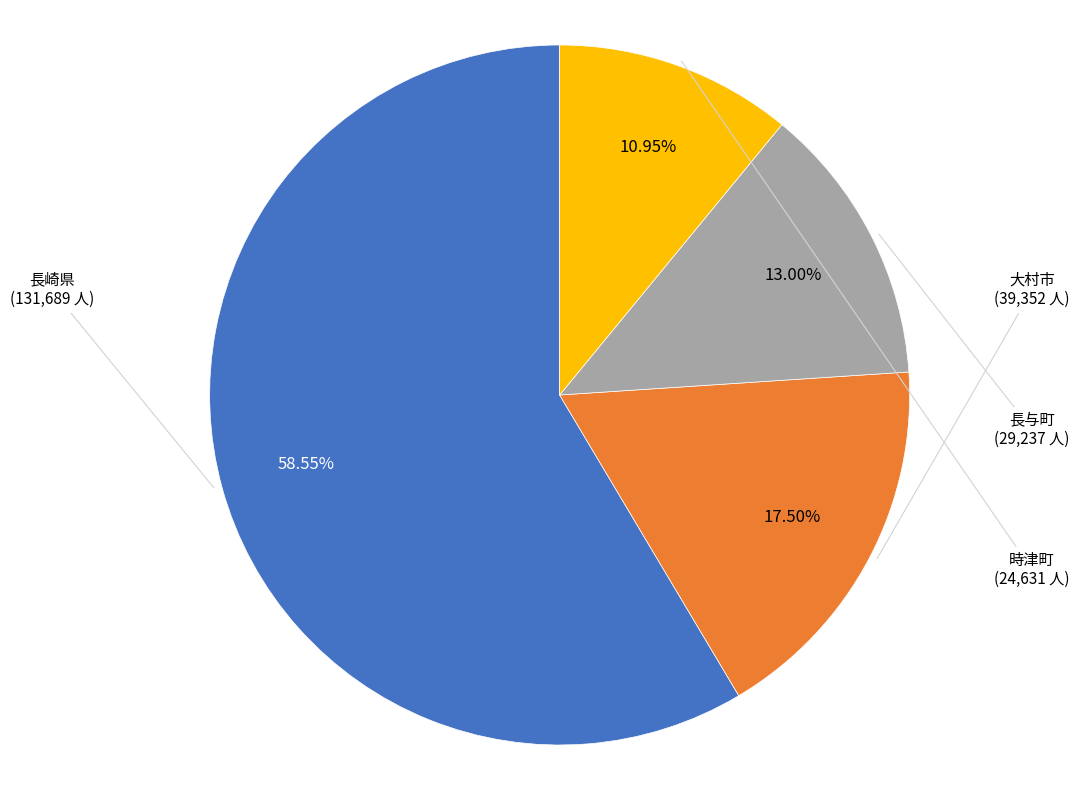

Count the number of slices in the pie.

4